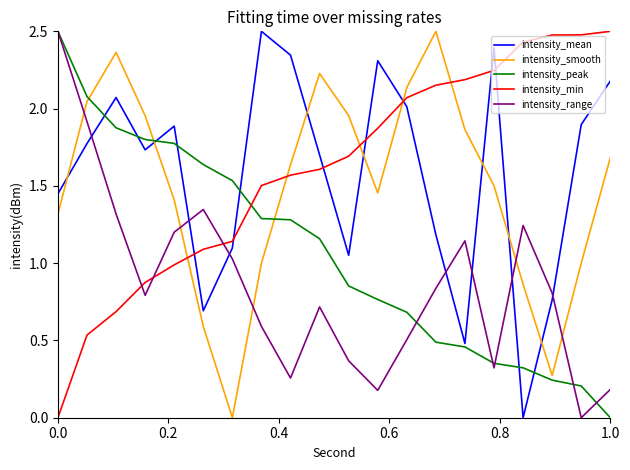

What is the maximum value for intensity_mean?

2.5